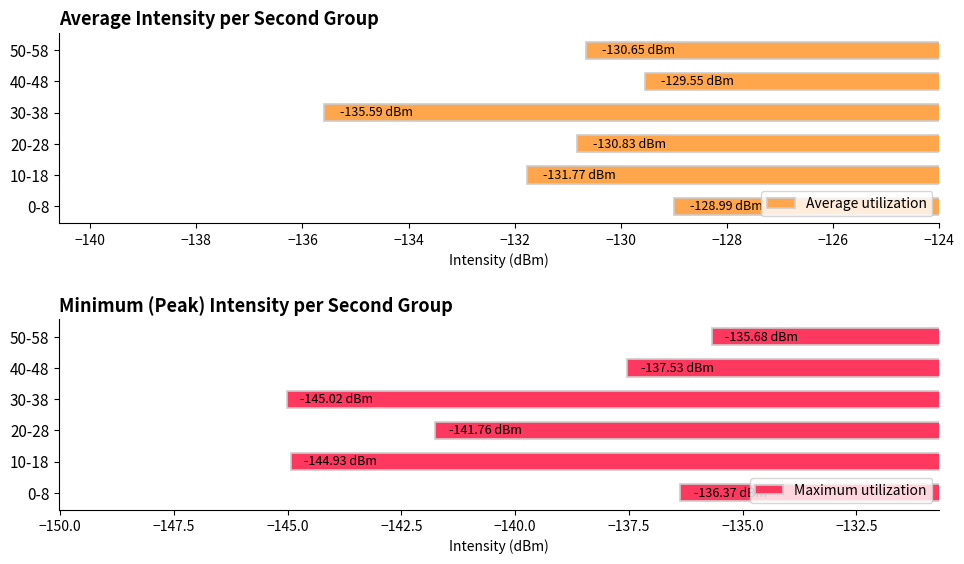

What is the sum of the Average utilization values at 20-28 and 30-38?

-266.4